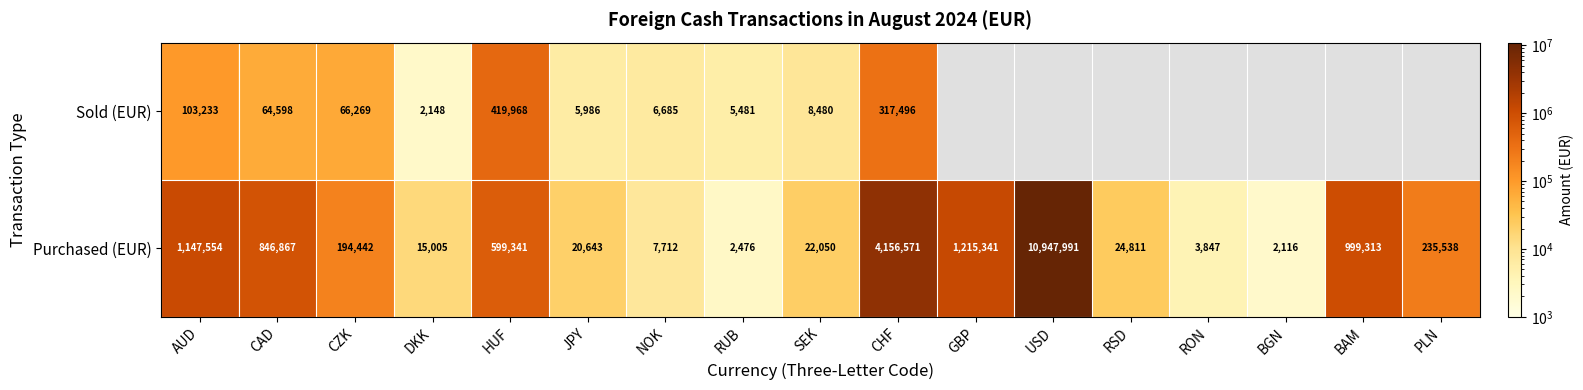

What is the sum of all Purchased (EUR) values?

20441618